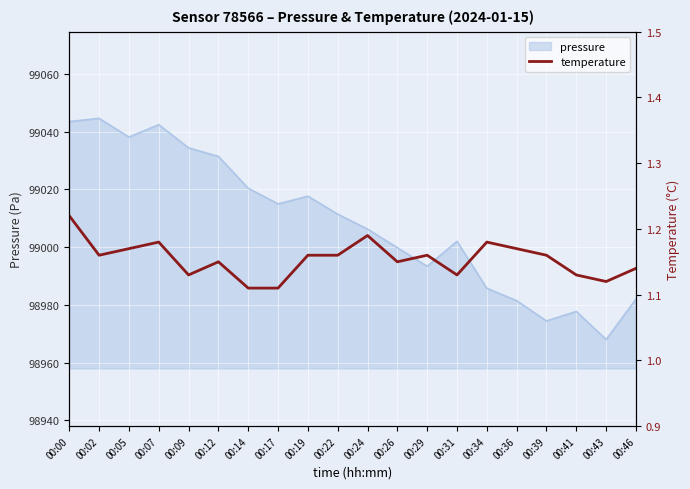

True or false: pressure has a value of 98982.0 at 00:46.

True